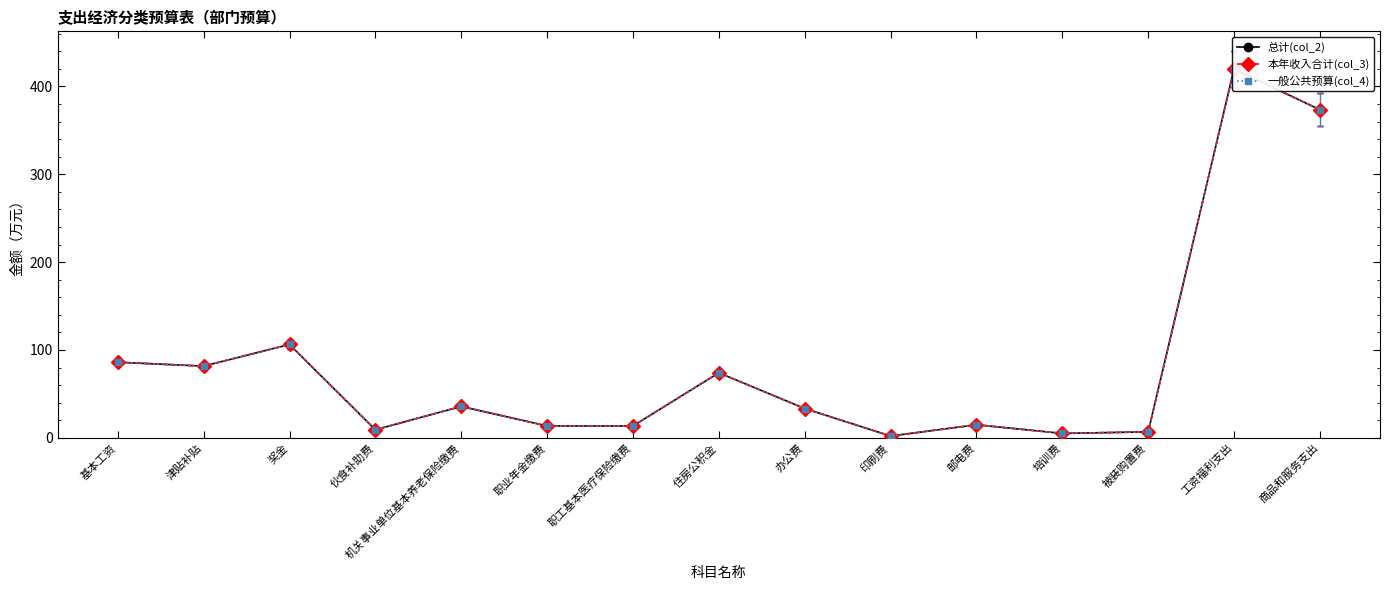

Which category has the highest value in the 一般公共预算(col_4) series?

工资福利支出